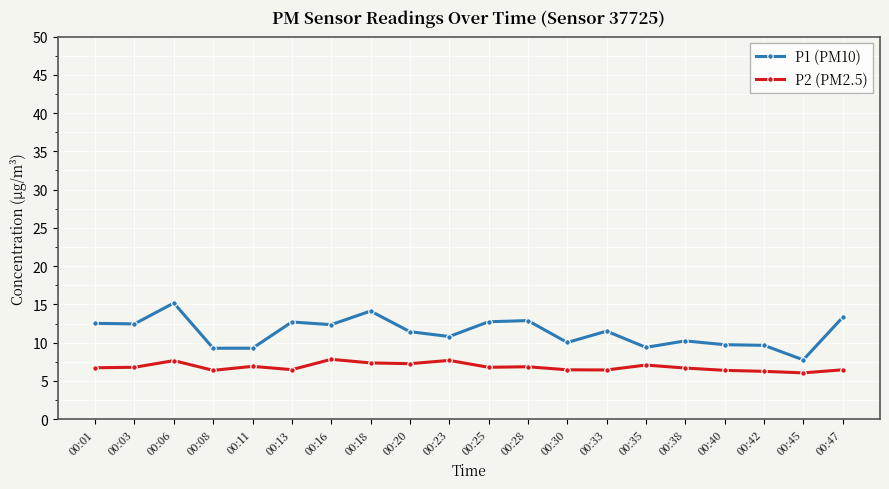

Which series has the largest range (max minus min)?

P1 (PM10)